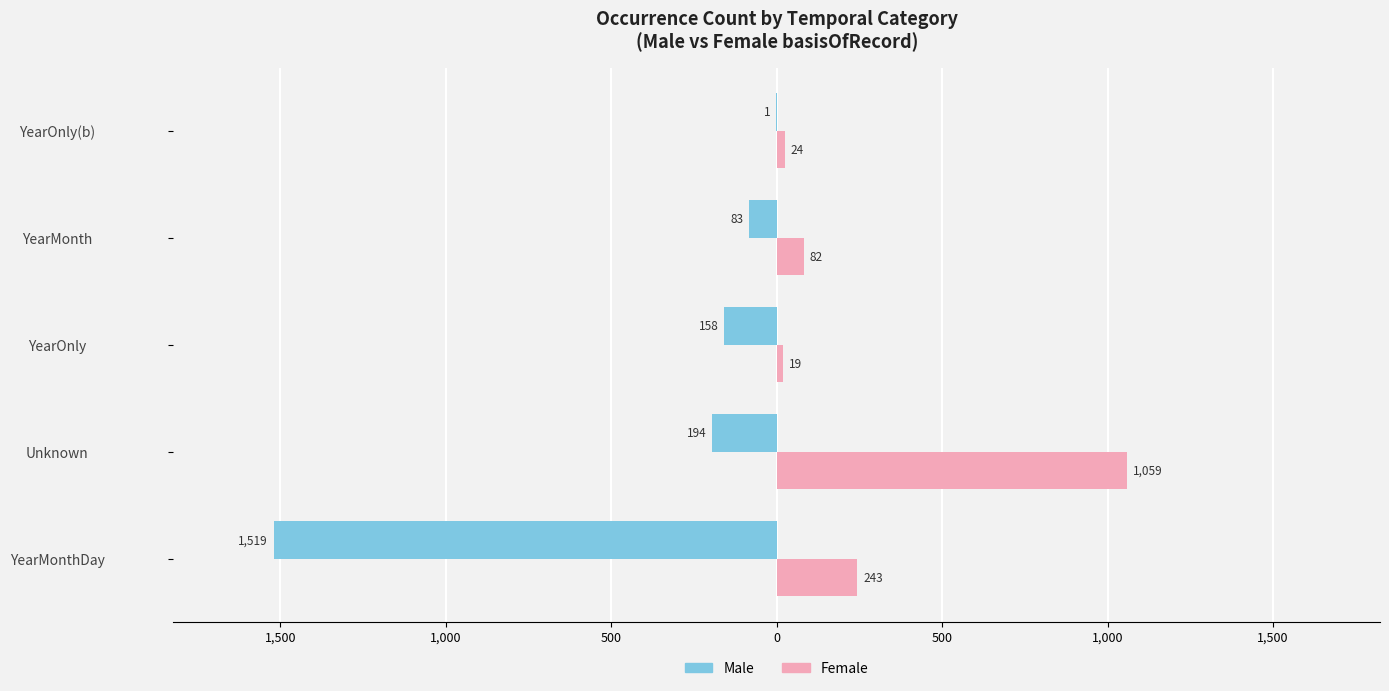

What are all the series names shown in the legend?

Male, Female